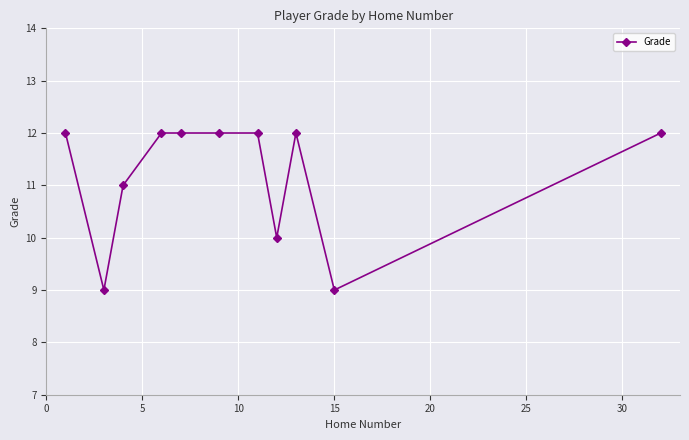

What is the greatest value displayed?

12